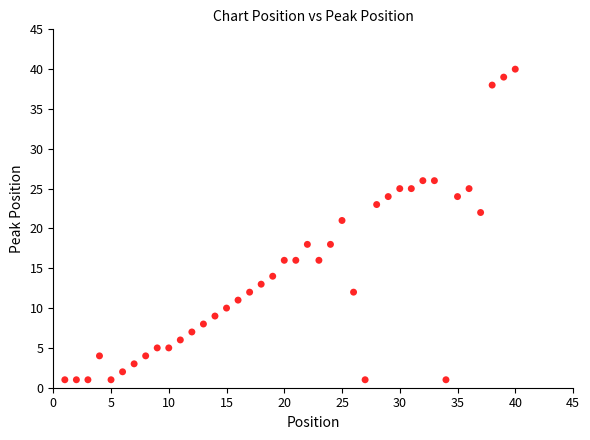

What is the range of X values (max minus min)?

39